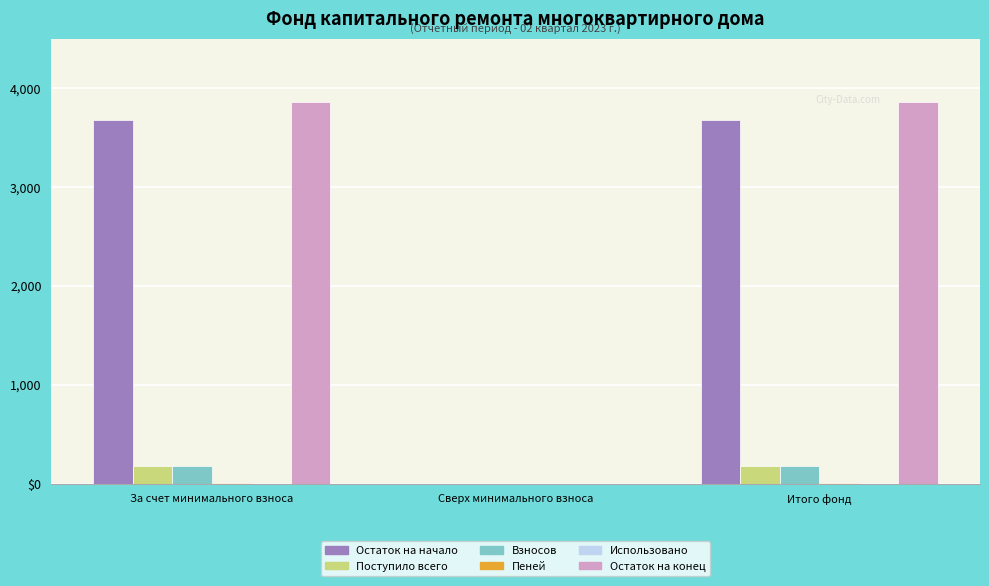

Are the bars horizontal?

No